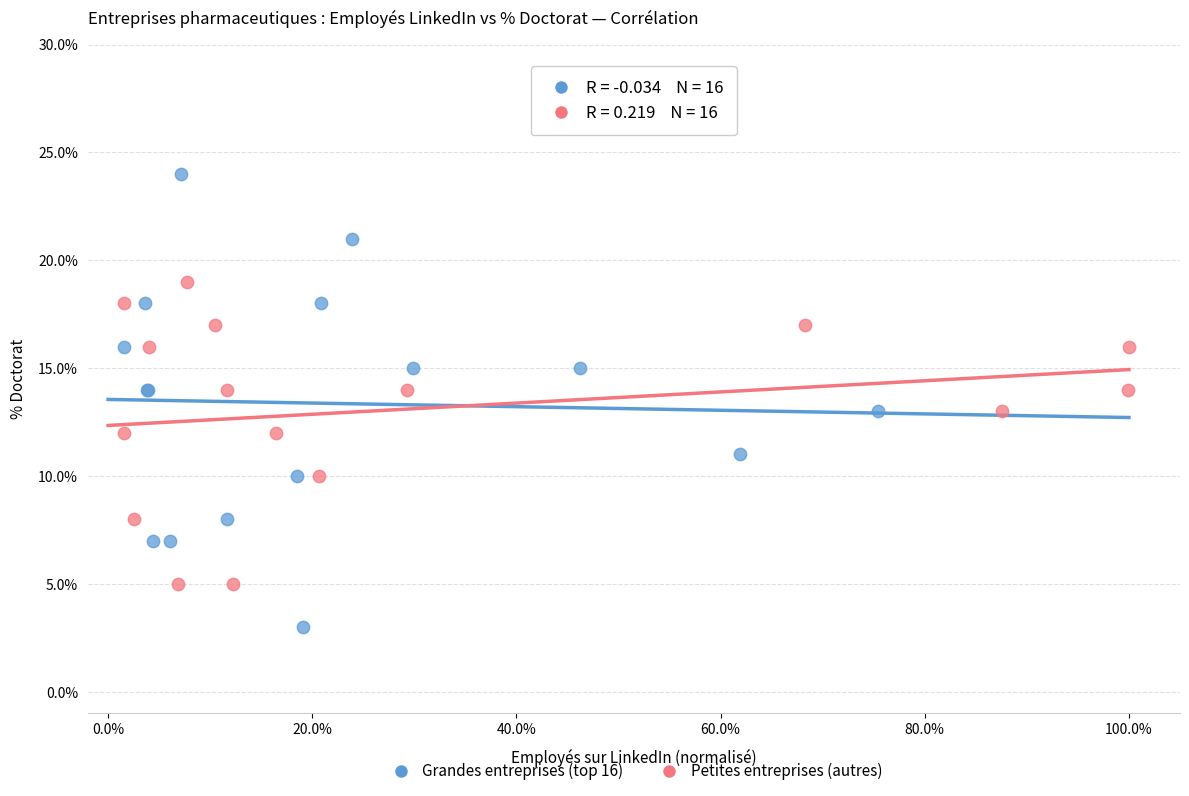

Which series has the largest Y range (max minus min)?

Grandes entreprises (top 16)